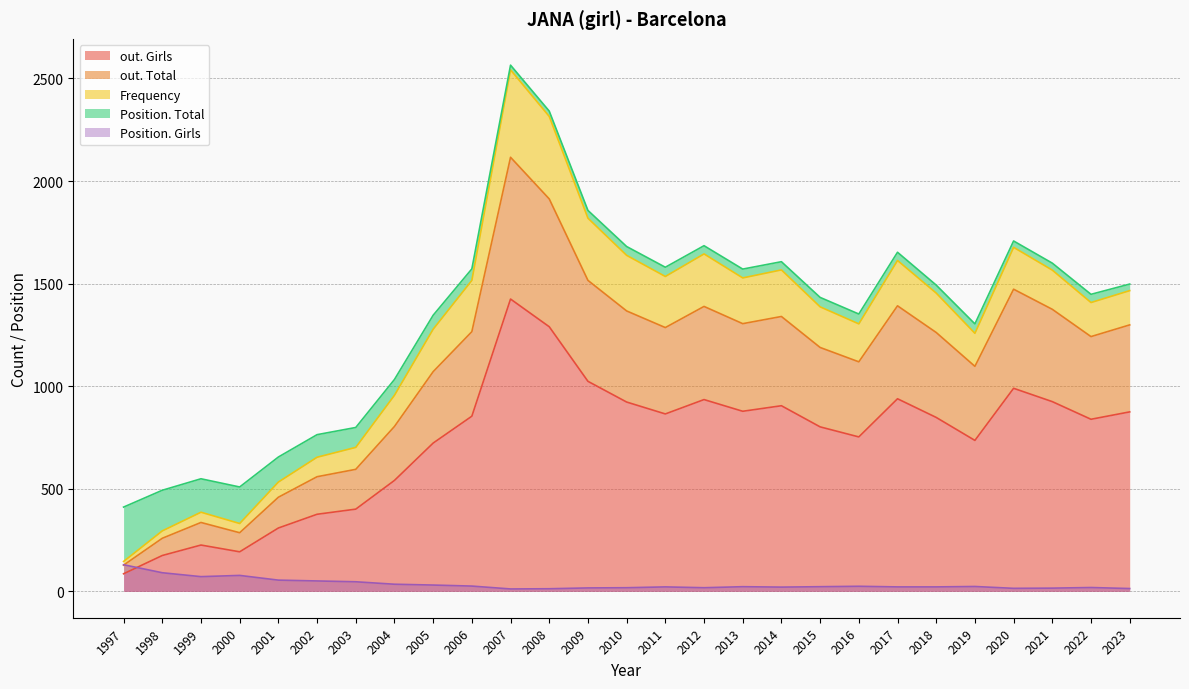

At which label is Position. Total closest to 144?

1999